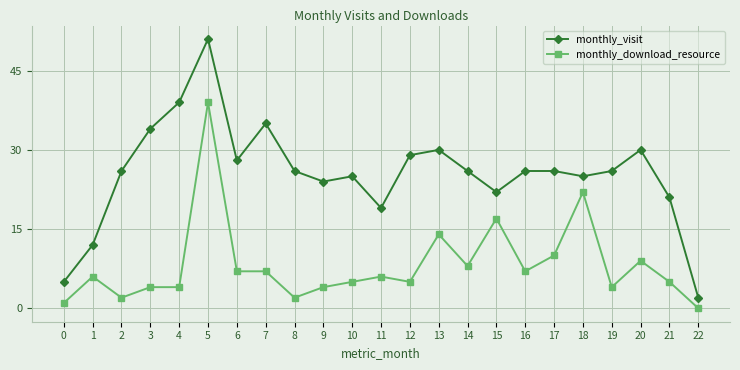

At which category does monthly_download_resource reach its first local peak?

1